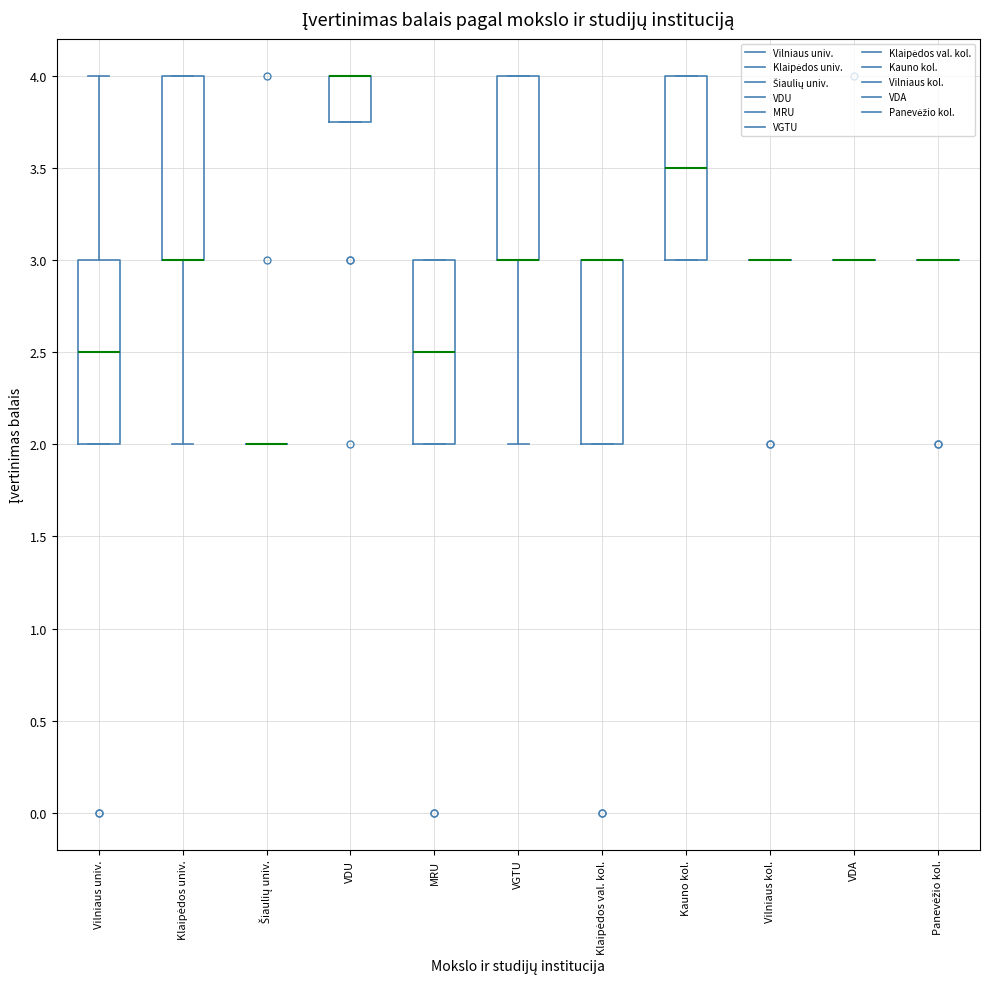

Reading left to right, transcribe this box plot: for each box, give where its median line is, the range the box spans, and where its two whiskers end, as read against the y-axis. The values are not printed on the chart, so give them approximately, as read against the axis.

Vilniaus univ.: median 2.50, box 2.00 to 3.00, whiskers 2.00 to 4.00
Klaipėdos univ.: median 3.00 (drawn on the box's lower edge), box 3.00 to 4.00, whiskers 2.00 to 4.00
Šiaulių univ.: box collapsed to a line at 2.00, whiskers 2.00 to 2.00
VDU: median 4.00 (drawn on the box's upper edge), box 3.75 to 4.00, whiskers 3.75 to 4.00
MRU: median 2.50, box 2.00 to 3.00, whiskers 2.00 to 3.00
VGTU: median 3.00 (drawn on the box's lower edge), box 3.00 to 4.00, whiskers 2.00 to 4.00
Klaipėdos val. kol.: median 3.00 (drawn on the box's upper edge), box 2.00 to 3.00, whiskers 2.00 to 3.00
Kauno kol.: median 3.50, box 3.00 to 4.00, whiskers 3.00 to 4.00
Vilniaus kol.: box collapsed to a line at 3.00, whiskers 3.00 to 3.00
VDA: box collapsed to a line at 3.00, whiskers 3.00 to 3.00
Panevėžio kol.: box collapsed to a line at 3.00, whiskers 3.00 to 3.00